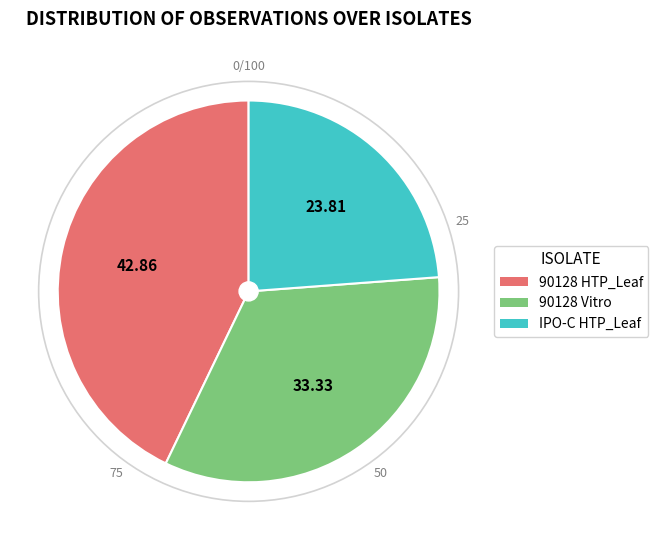

Count the number of slices in the pie.

3